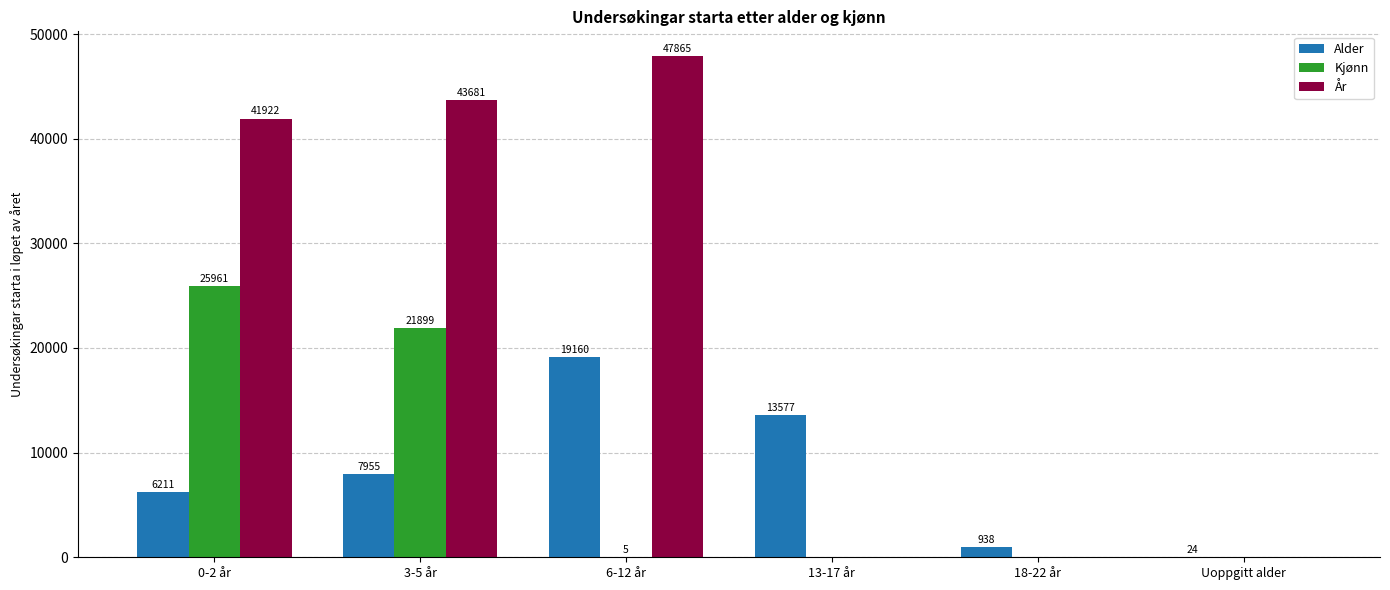

Reading left to right, what are all the values shown in this chart?

Alder: 6211	7955	19160	13577	938	24
Kjønn: 25961	21899	5	0	0	0
År: 41922	43681	47865	0	0	0